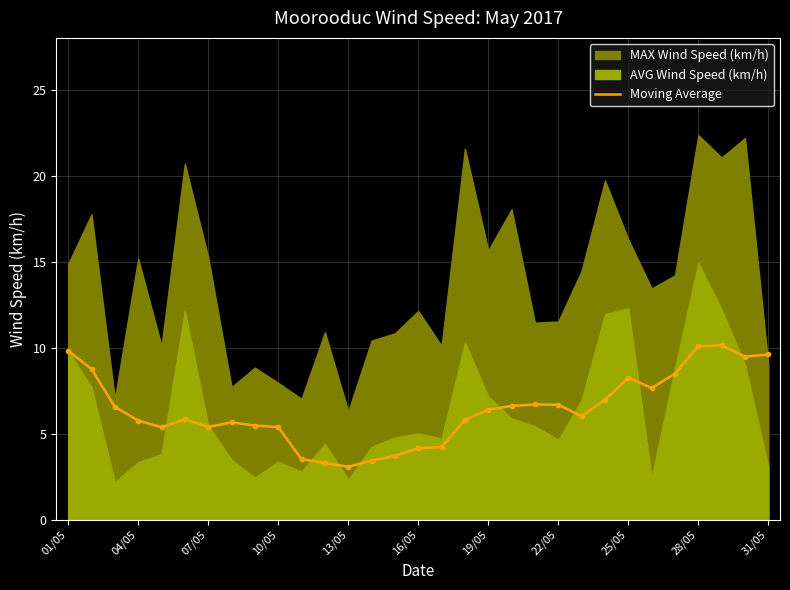

What is the lowest value of the Moving Average series?

3.1